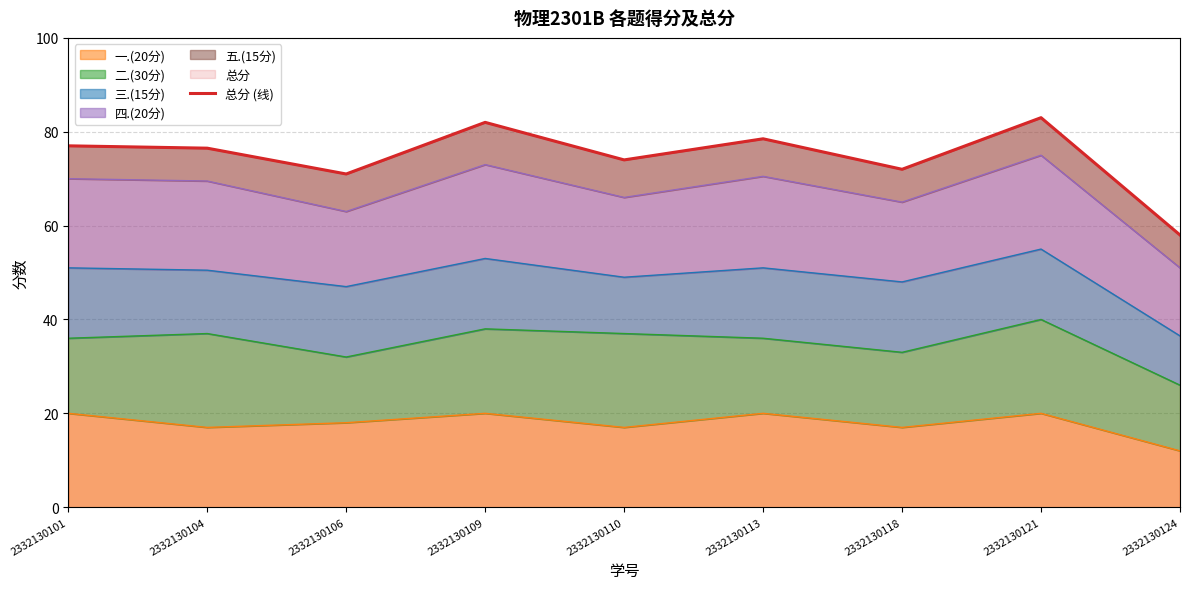

Is it true that the value at 2332130106 is 71.0?

True